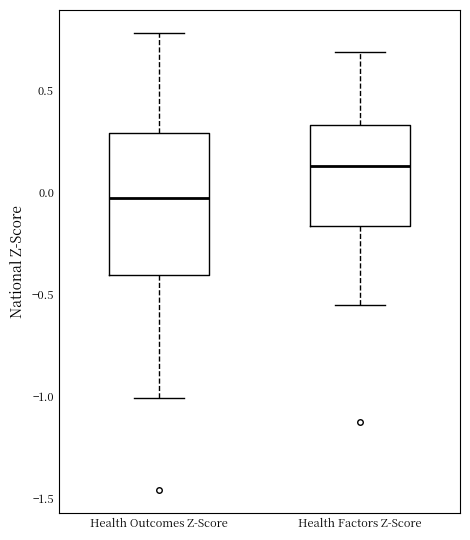

Where is the lower edge of the box for Health Outcomes Z-Score on the y-axis? The values are not printed on the chart, so give them approximately, as read against the axis.

-0.40